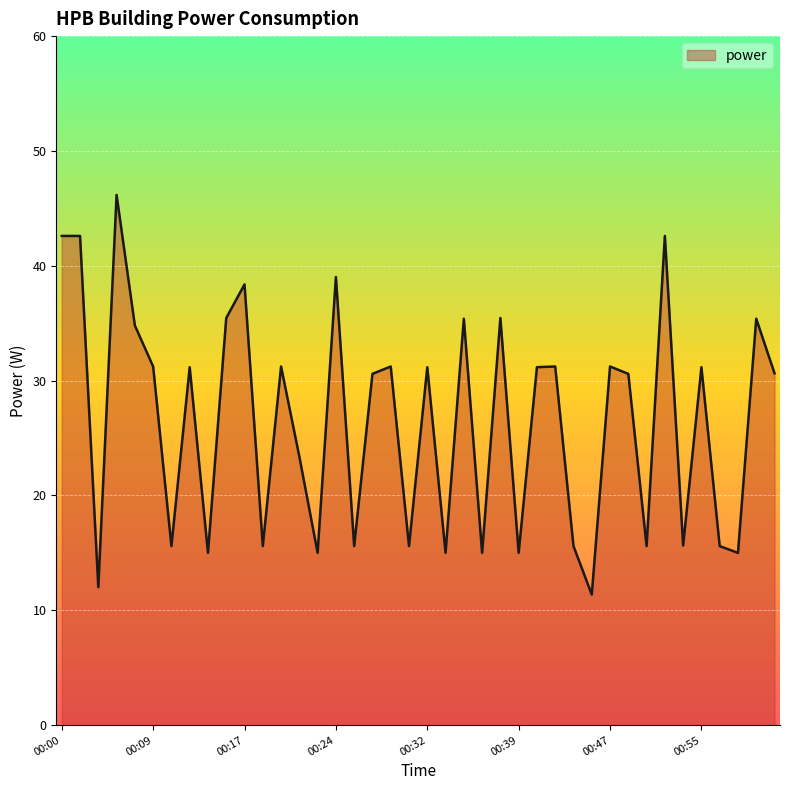

How many categories are shown in the chart?

40